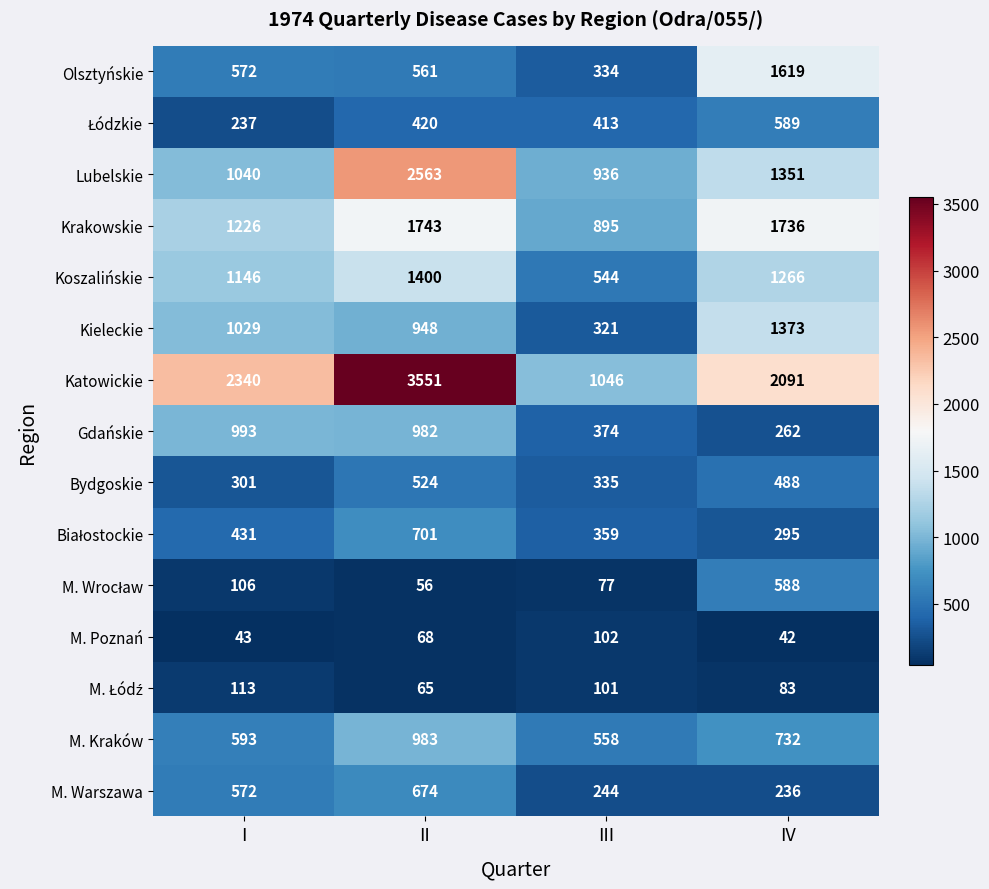

Where is Lubelskie nearest to the value 1749?

IV